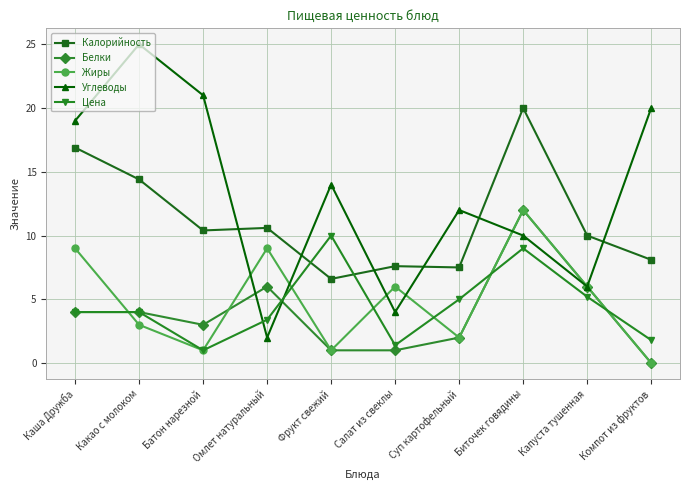

Rank the series at Омлет натуральный from highest to lowest value.

Калорийность, Жиры, Белки, Цена, Углеводы